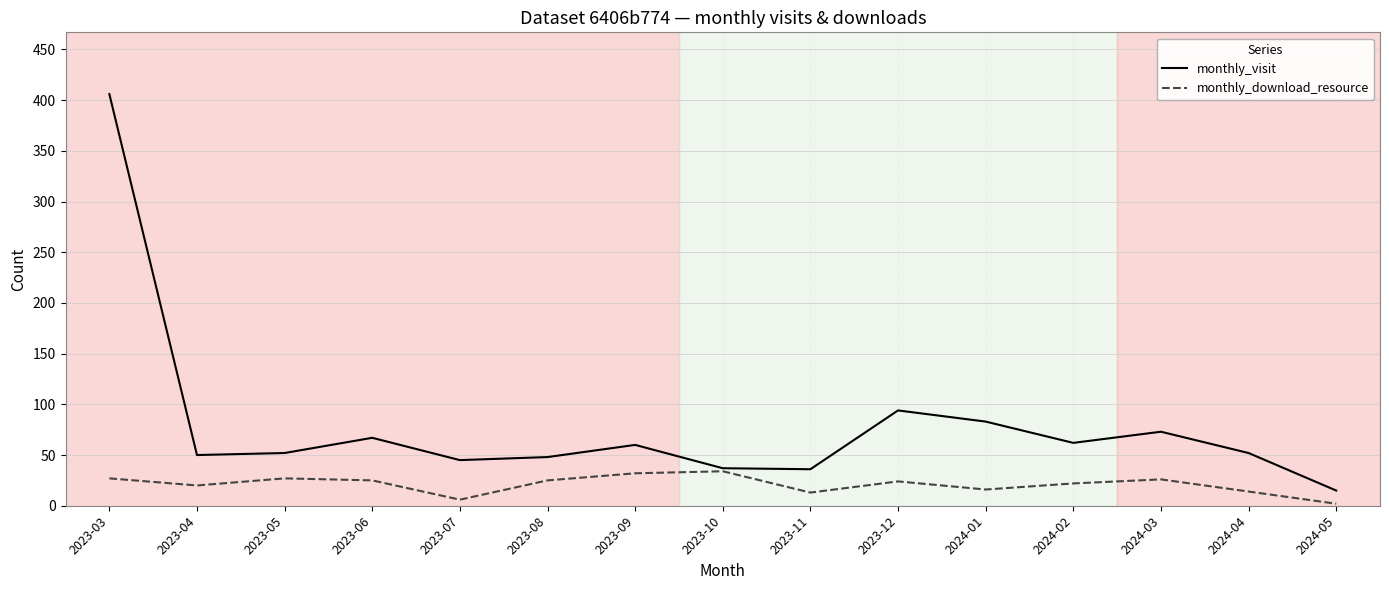

What is the average value of the monthly_download_resource series?

21